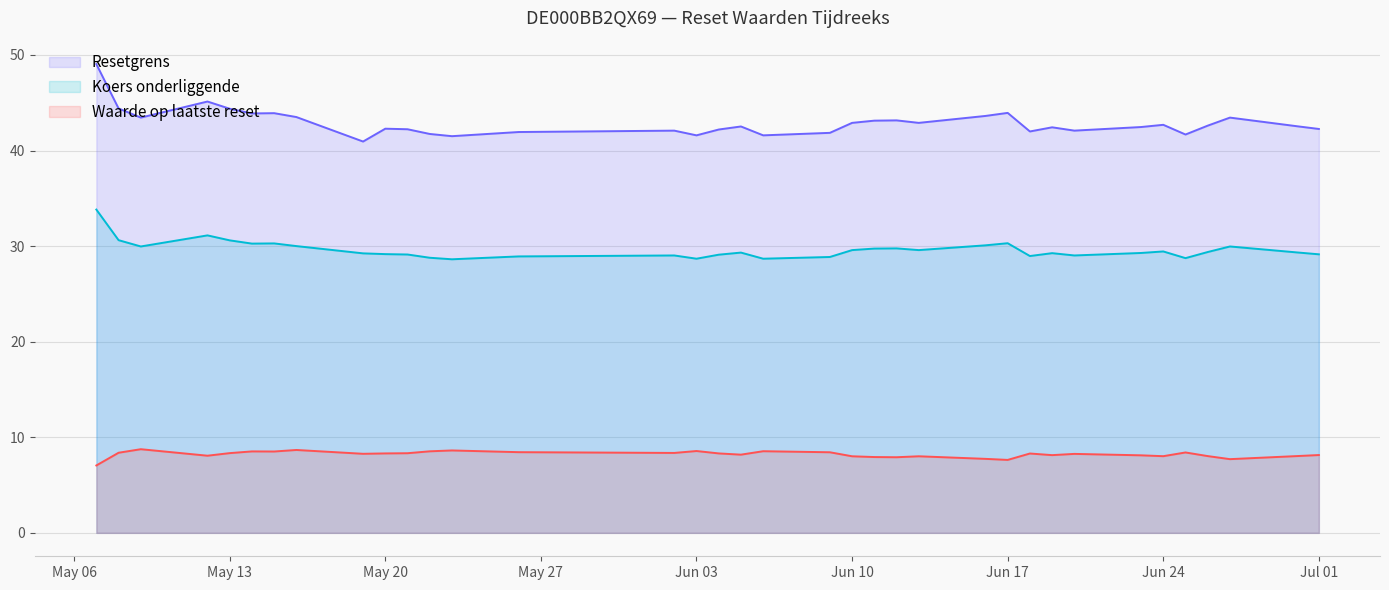

What is the maximum value for Waarde op laatste reset?

8.8